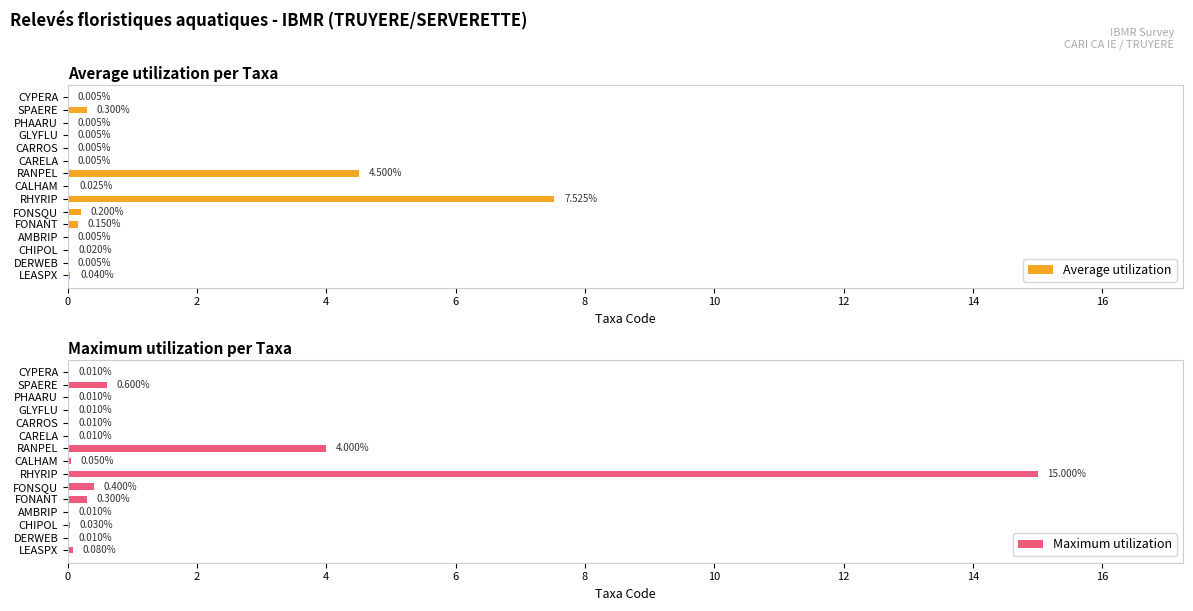

What is the sum of all Maximum utilization values?

20.5